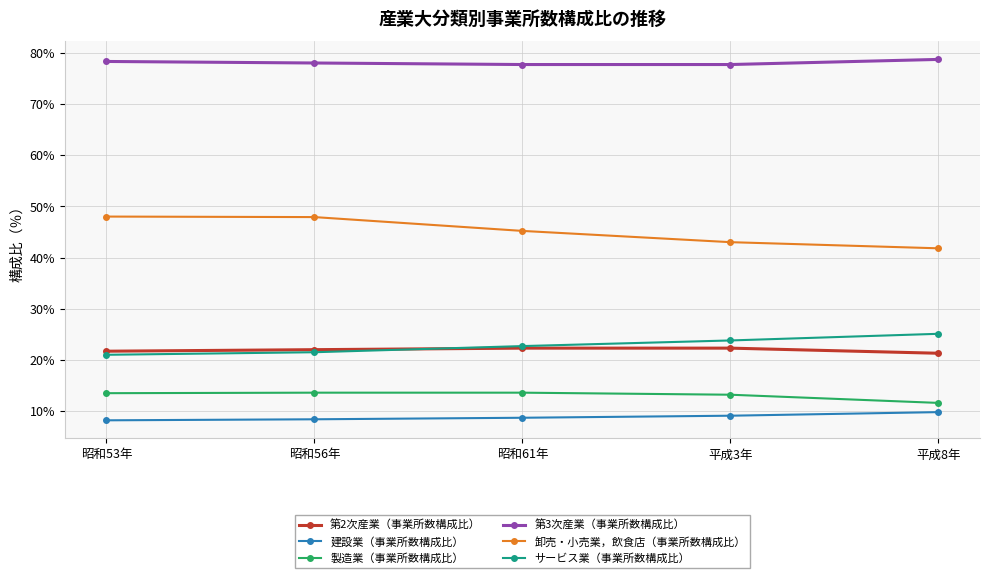

True or false: サービス業（事業所数構成比） has a value of 9.3 at 昭和61年.

False